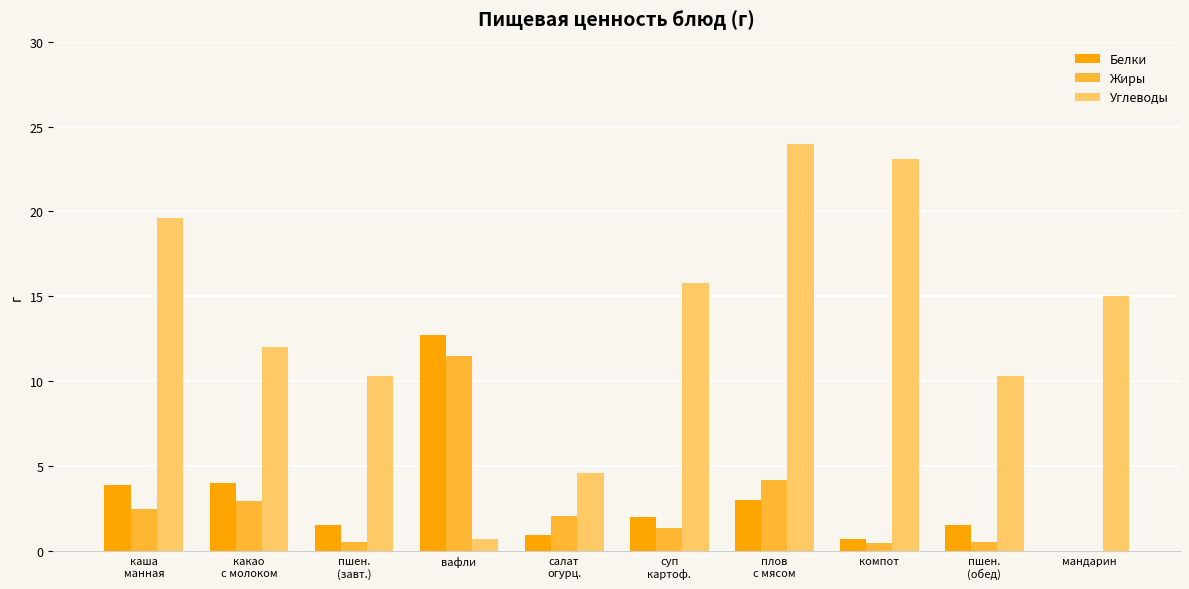

At which category is the sum across all series the highest?

плов
с мясом